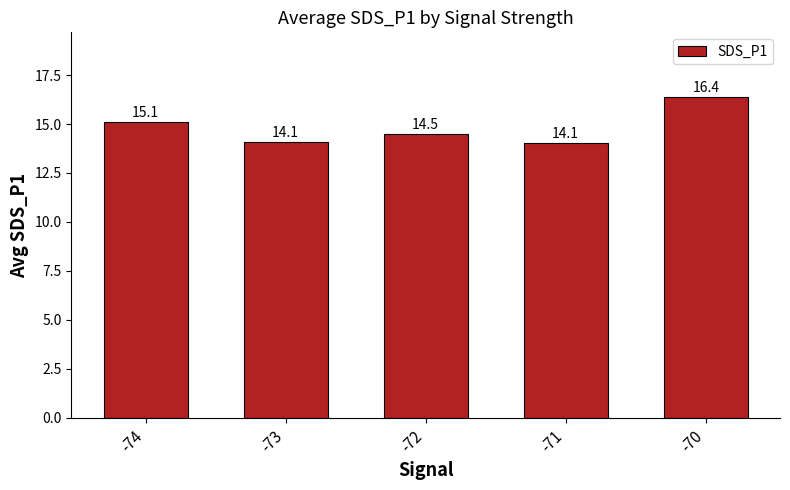

How many categories are shown in the chart?

5